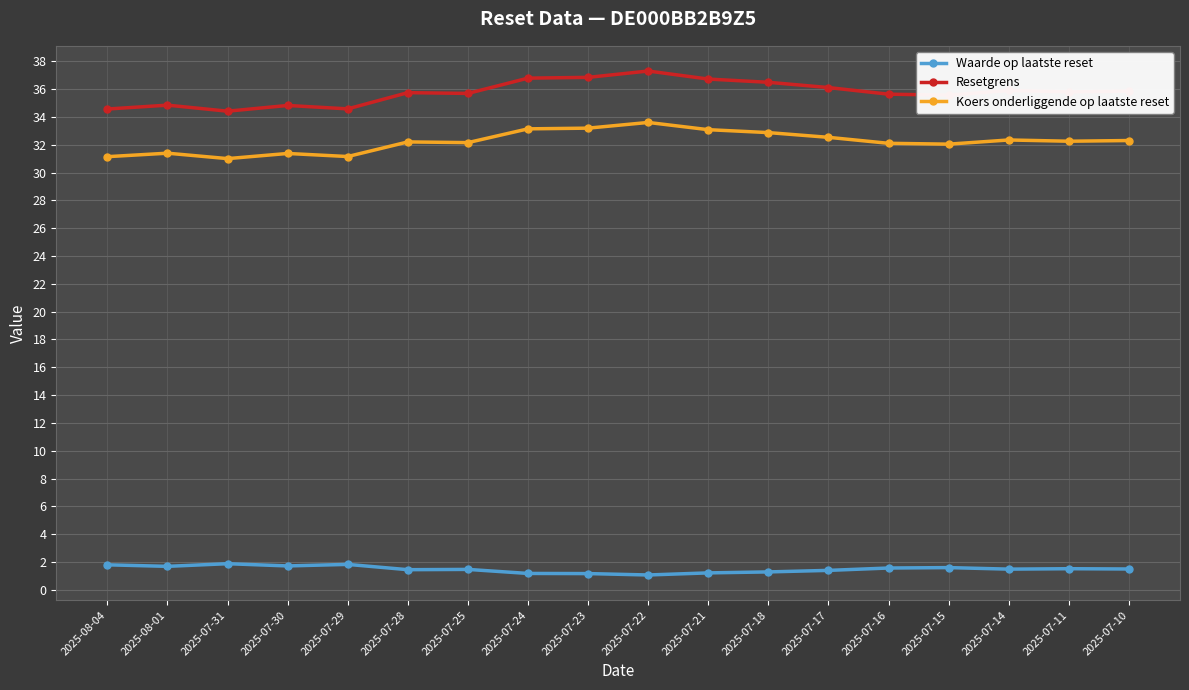

What is the difference between the highest and lowest values at 2025-07-28?

34.3